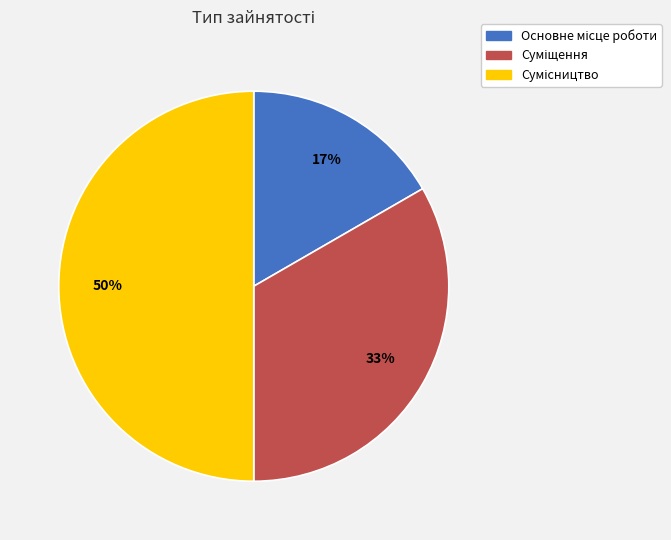

To the nearest percent, what is the difference between the largest and smallest slice percentages?

33%